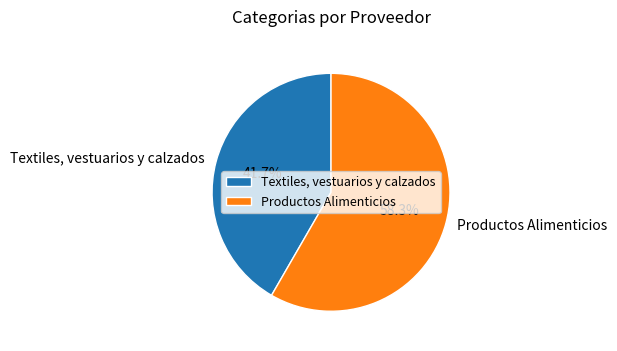

What portion of the pie excludes Textiles, vestuarios y calzados?

58.3%